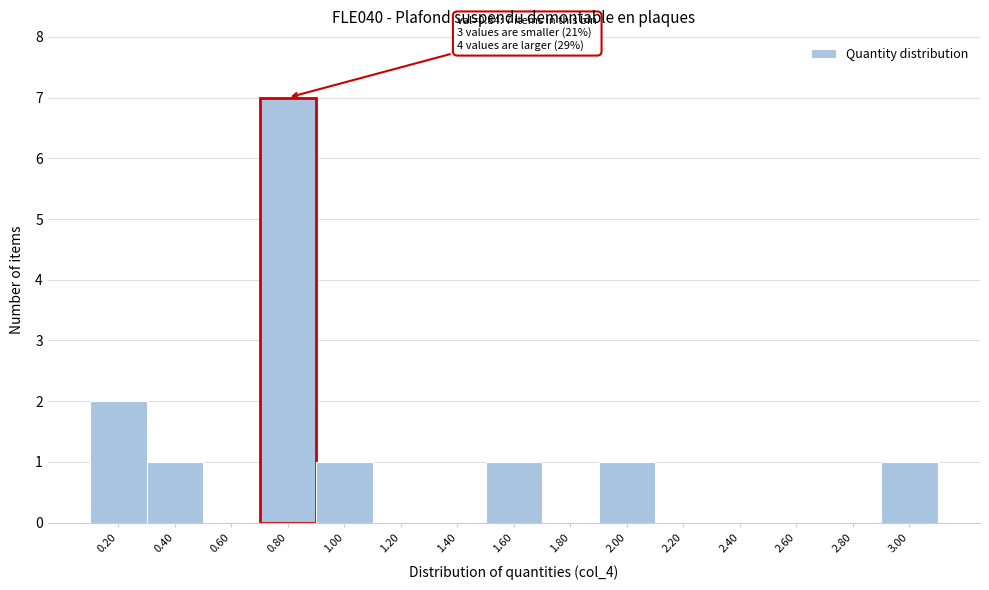

Reading right to left, list all the values displayed in this chart.

3.00=1	2.80=0	2.60=0	2.40=0	2.20=0	2.00=1	1.80=0	1.60=1	1.40=0	1.20=0	1.00=1	0.80=7	0.60=0	0.40=1	0.20=2